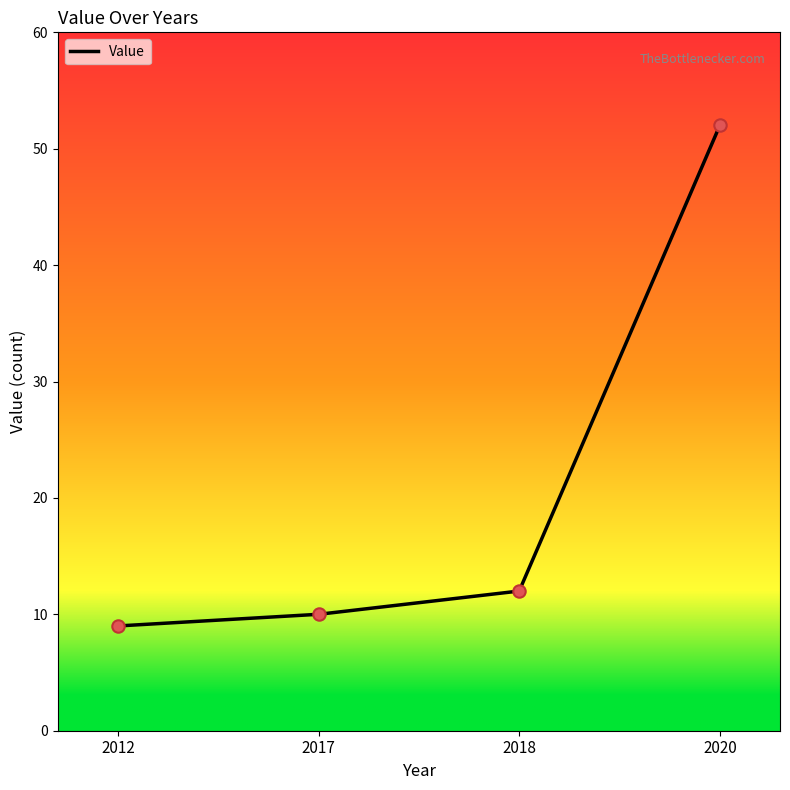

Between 2012 and 2017, which is larger?

2017